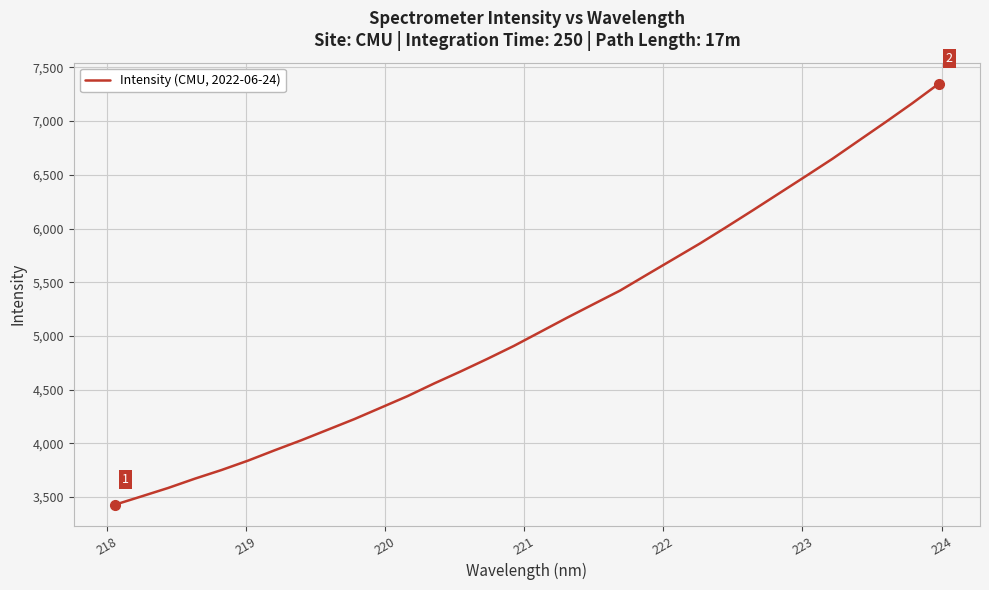

What is the label of the 3rd point from the left?

219